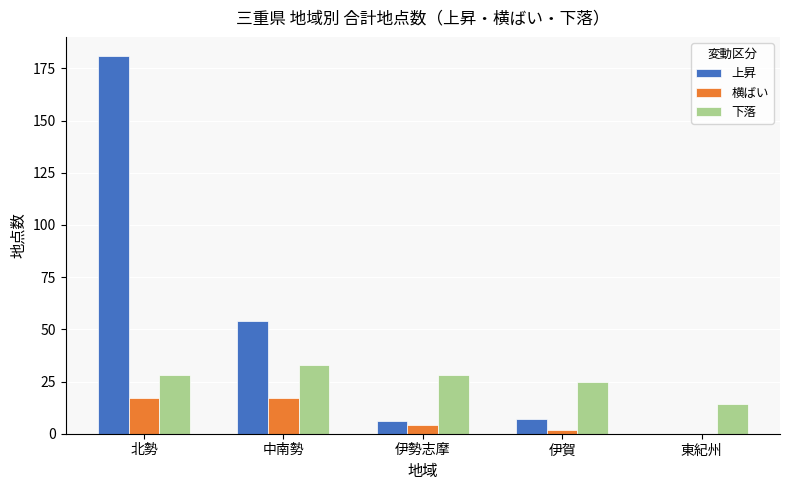

Reading right to left, list all the values displayed in this chart.

上昇: 0	7	6	54	181
横ばい: 0	2	4	17	17
下落: 14	25	28	33	28